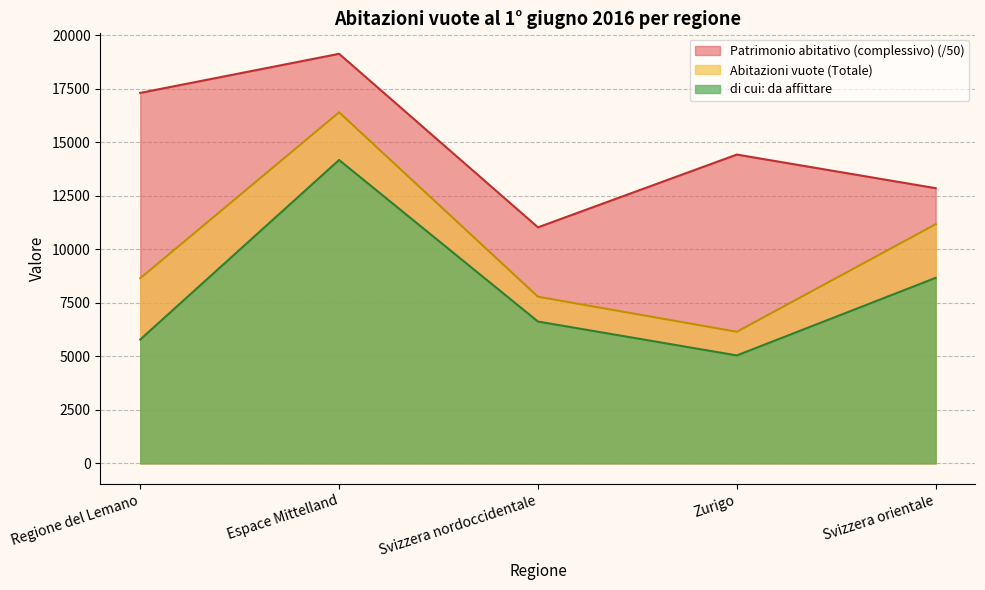

The value of Abitazioni vuote (Totale) at Zurigo is 3868.8. True or false?

False